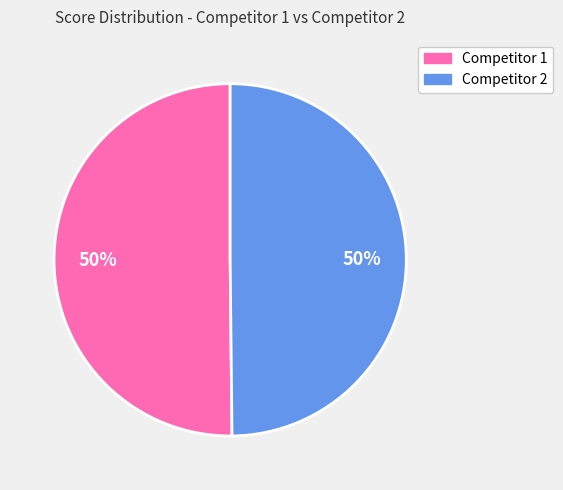

Count the number of slices in the pie.

2